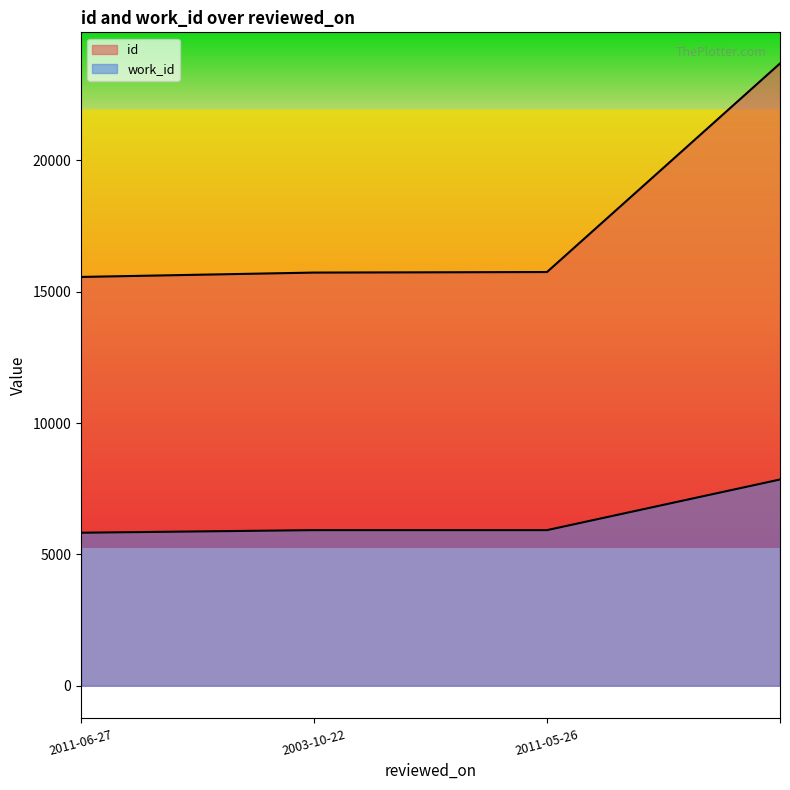

Is the value of work_id at 2011-05-26 greater than the value of id at 2011-06-27?

No